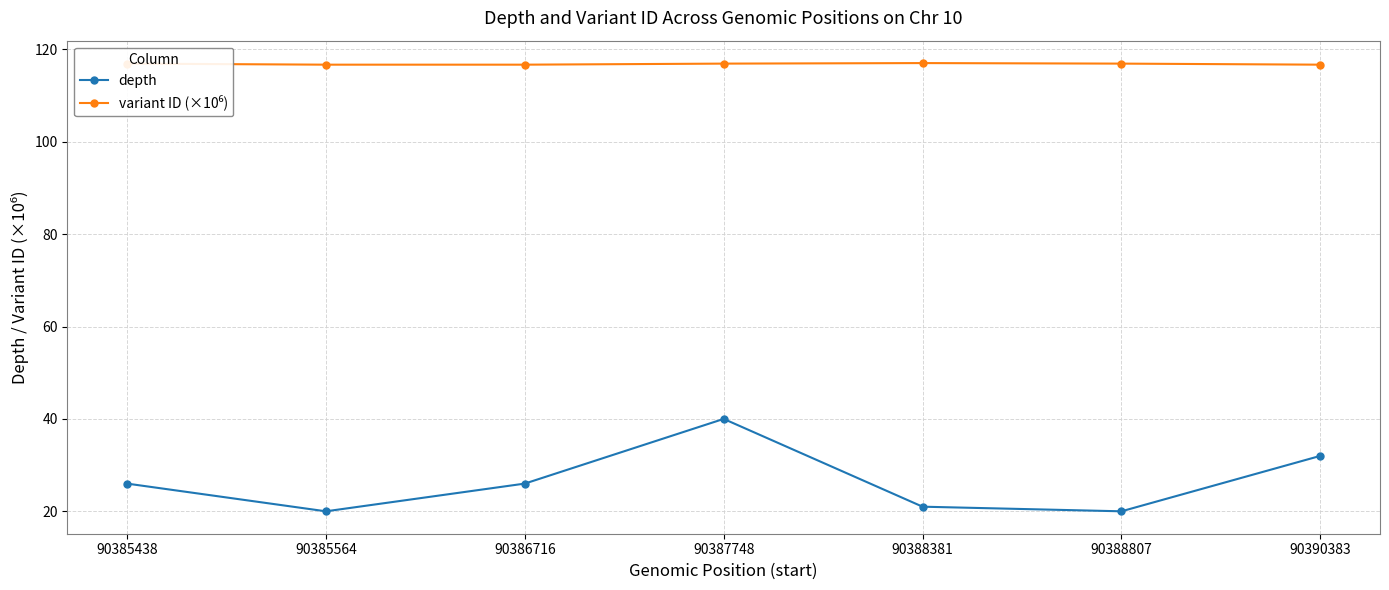

Does the chart display data point markers on the line(s)?

Yes